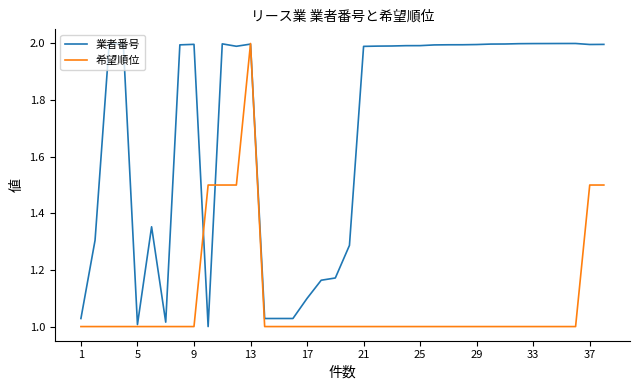

Rank the series by their average value, from lowest to highest.

希望順位, 業者番号